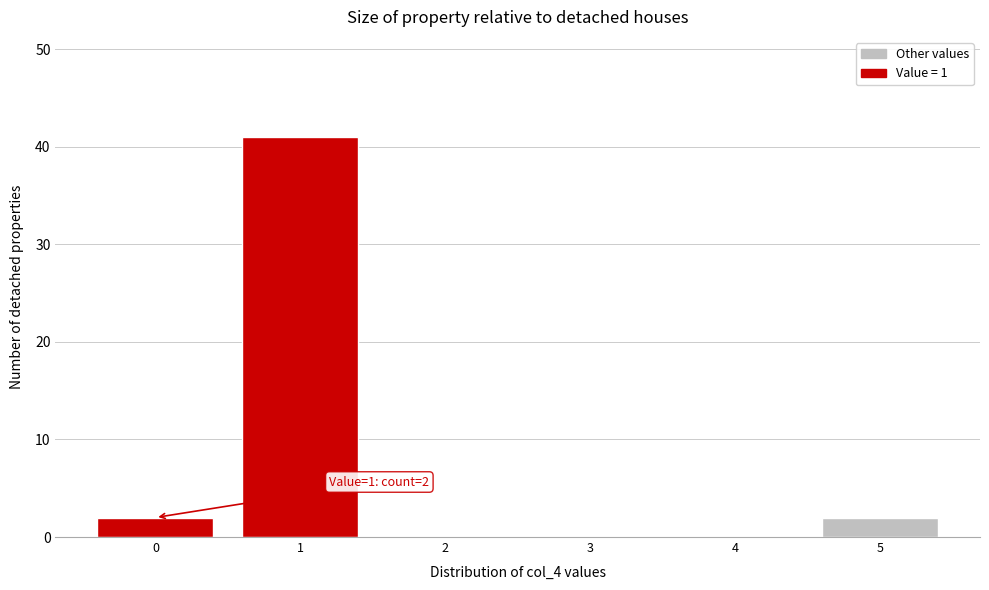

Reading left to right, extract all data points from this chart.

0=2	1=41	2=0	3=0	4=0	5=2